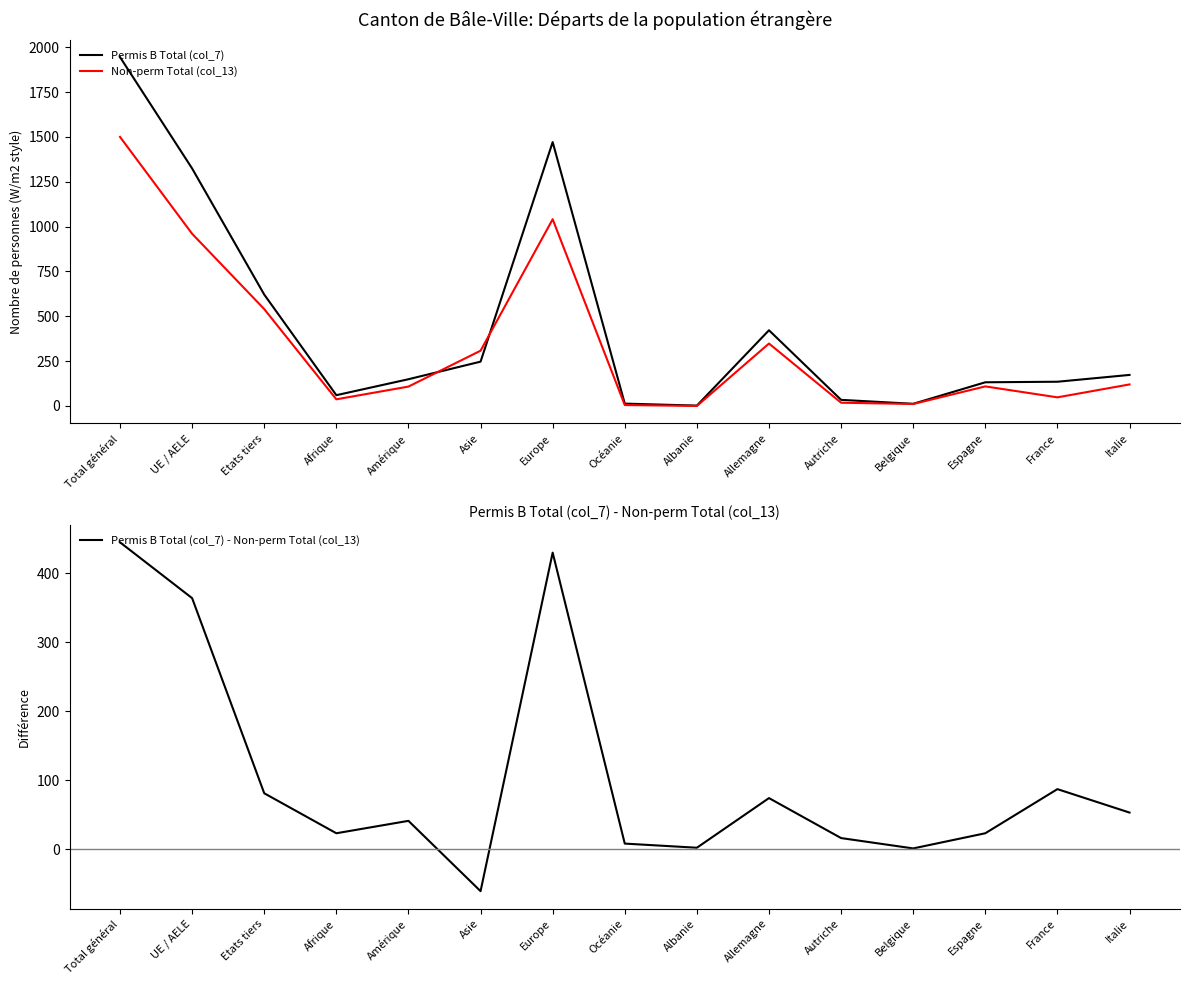

True or false: Permis B Total (col_7) - Non-perm Total (col_13) and Permis B Total (col_7) intersect in this chart.

False